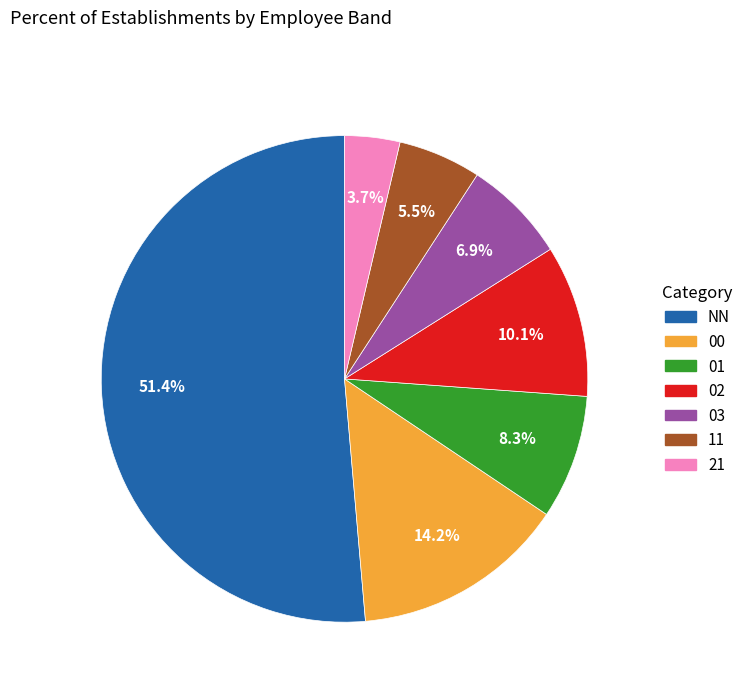

To the nearest percent, what percentage of the pie is 02?

10%